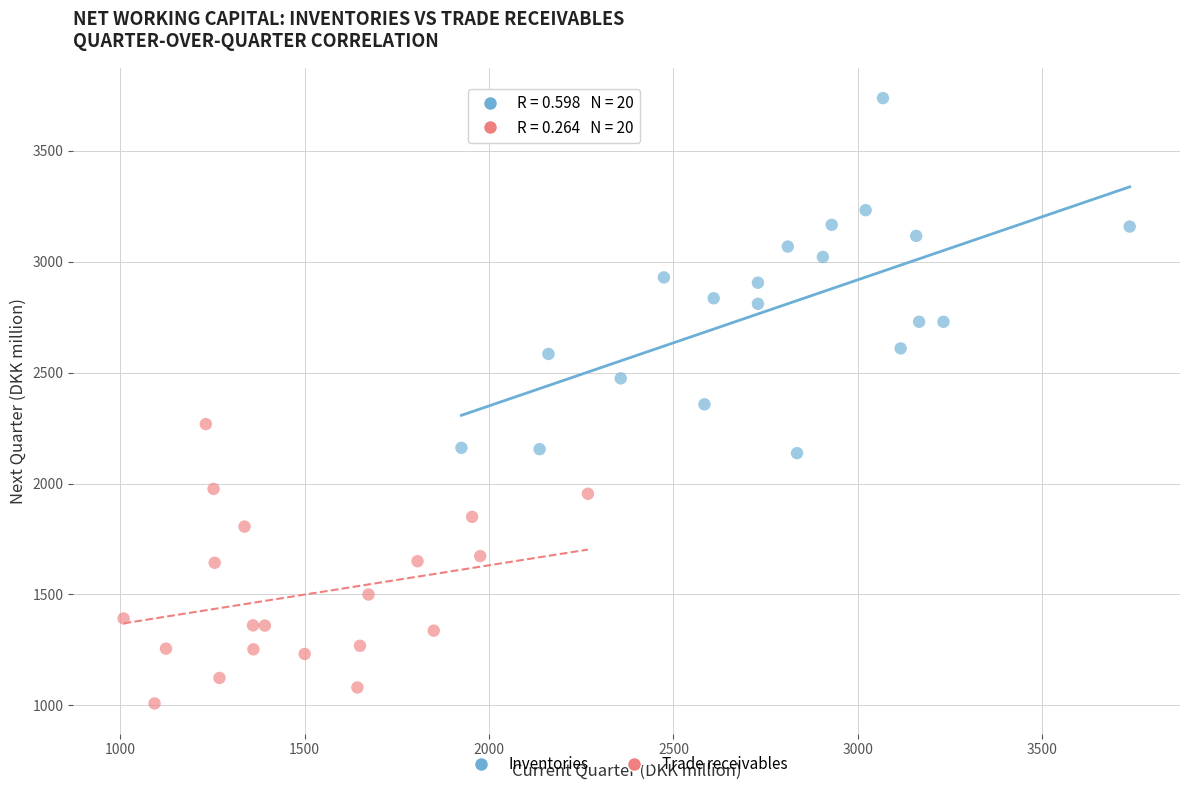

Which series reaches the minimum Y coordinate?

Trade receivables